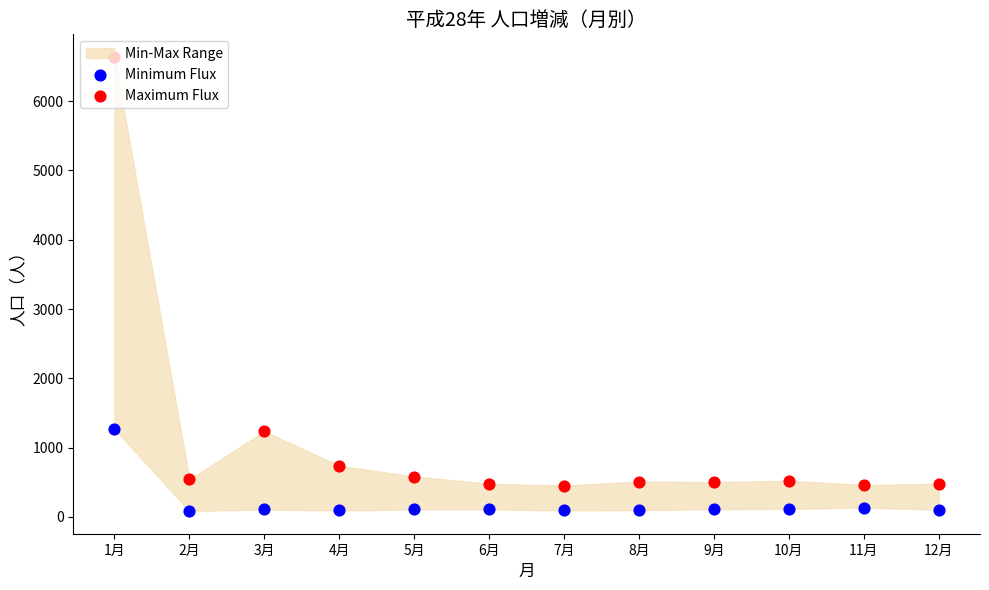

What is the total value across all series at 3月?

1344